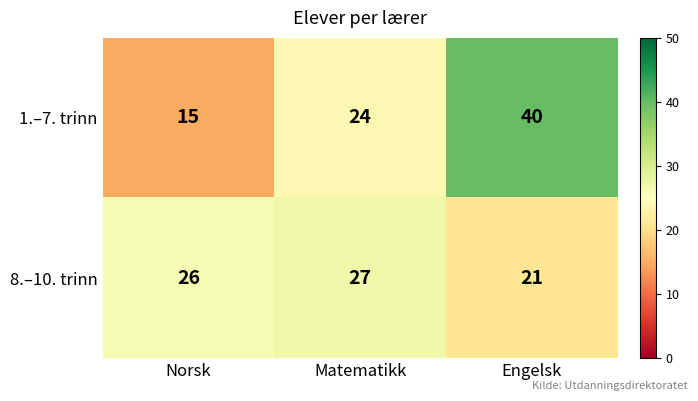

Which series has the widest spread of values?

1.–7. trinn